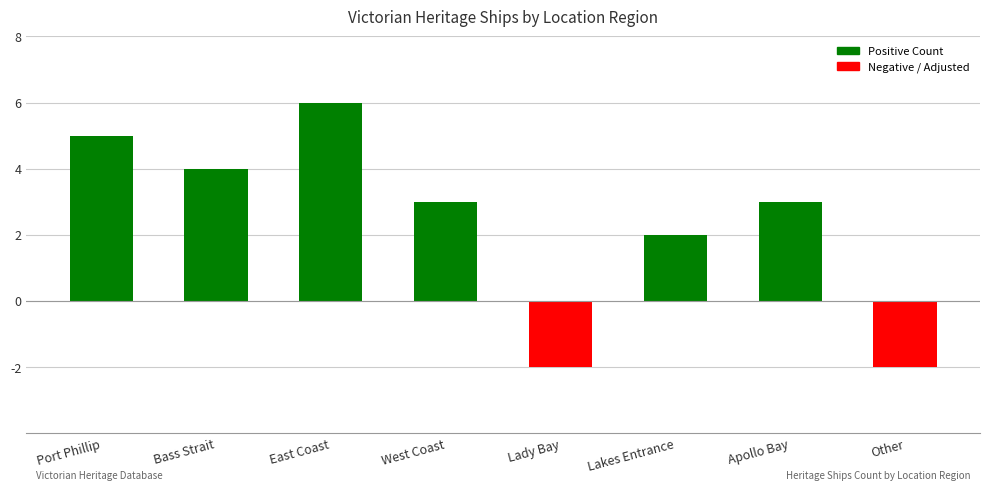

True or false: the data shows -2 at Lady Bay.

True